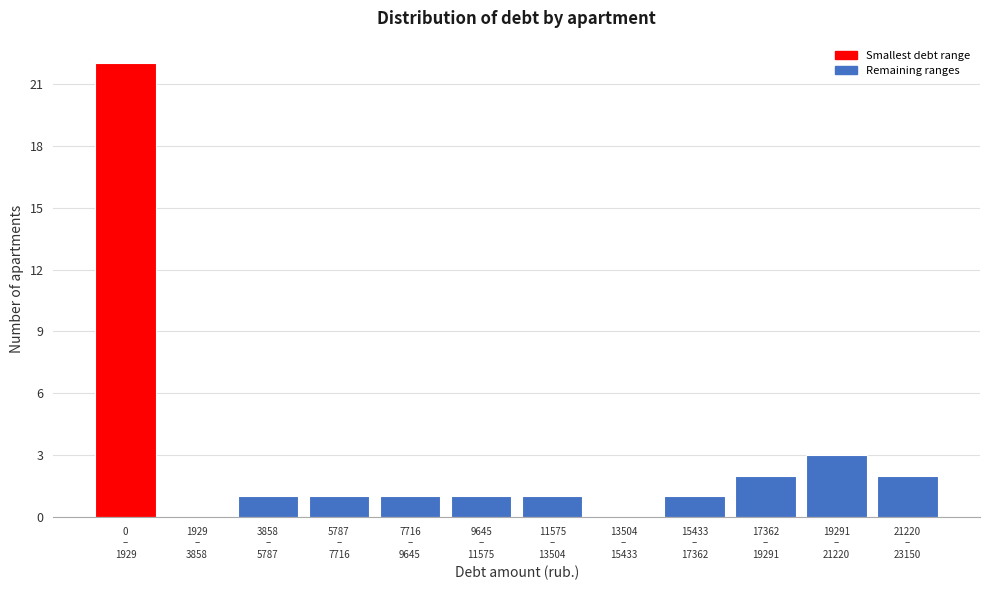

What is the maximum value shown in the chart?

22